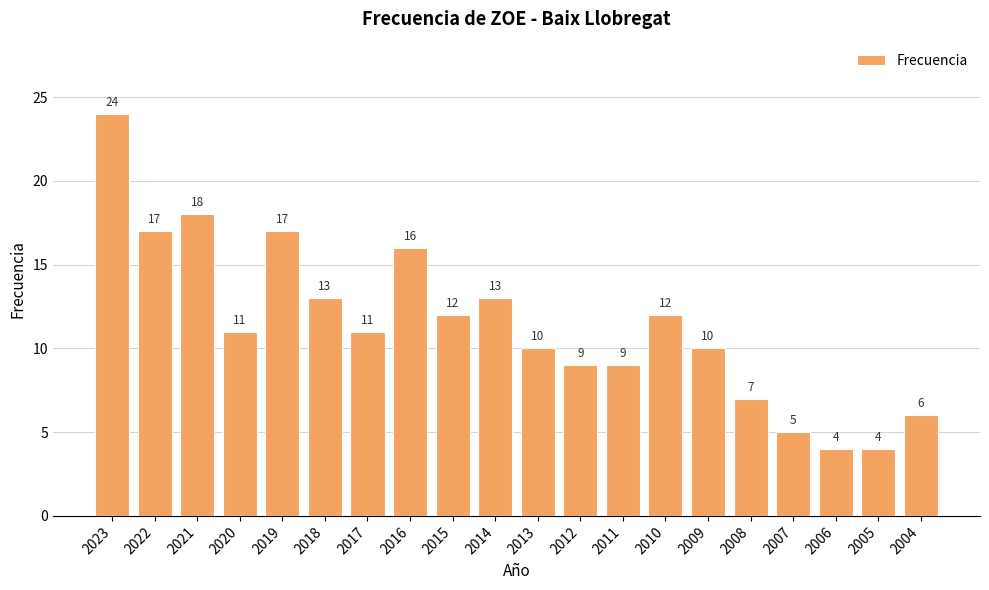

What is the change in value from 2006 to 2004?

+2